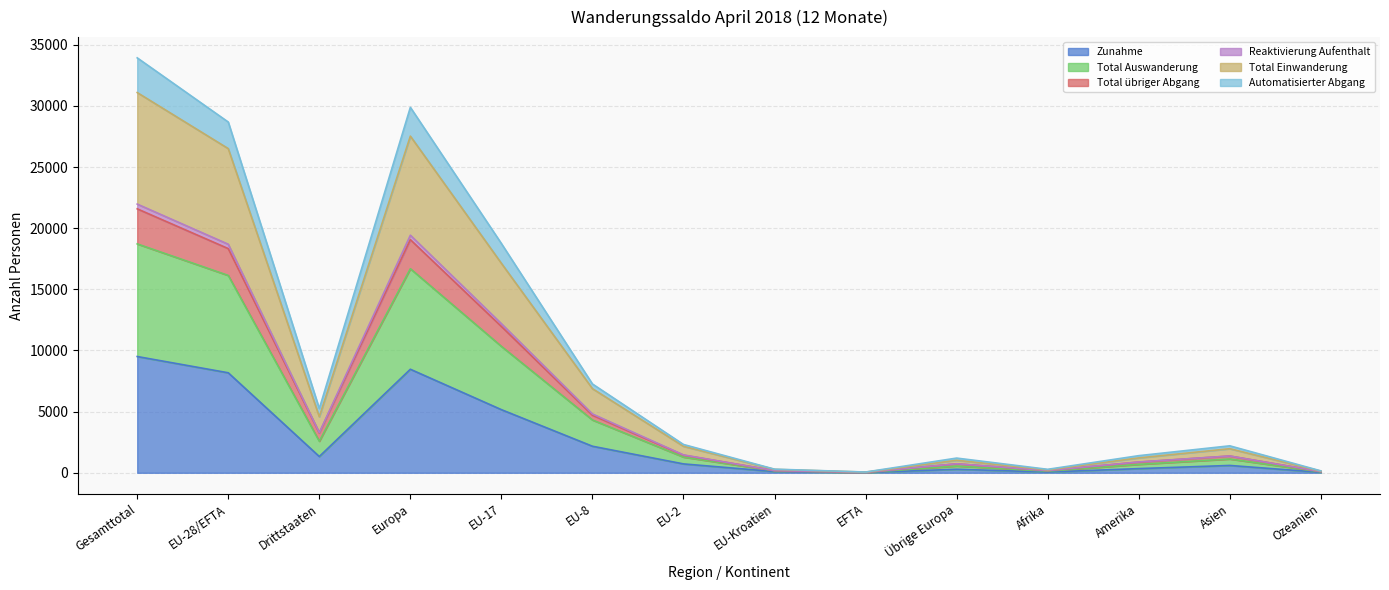

True or false: Zunahme and Total Auswanderung intersect in this chart.

False